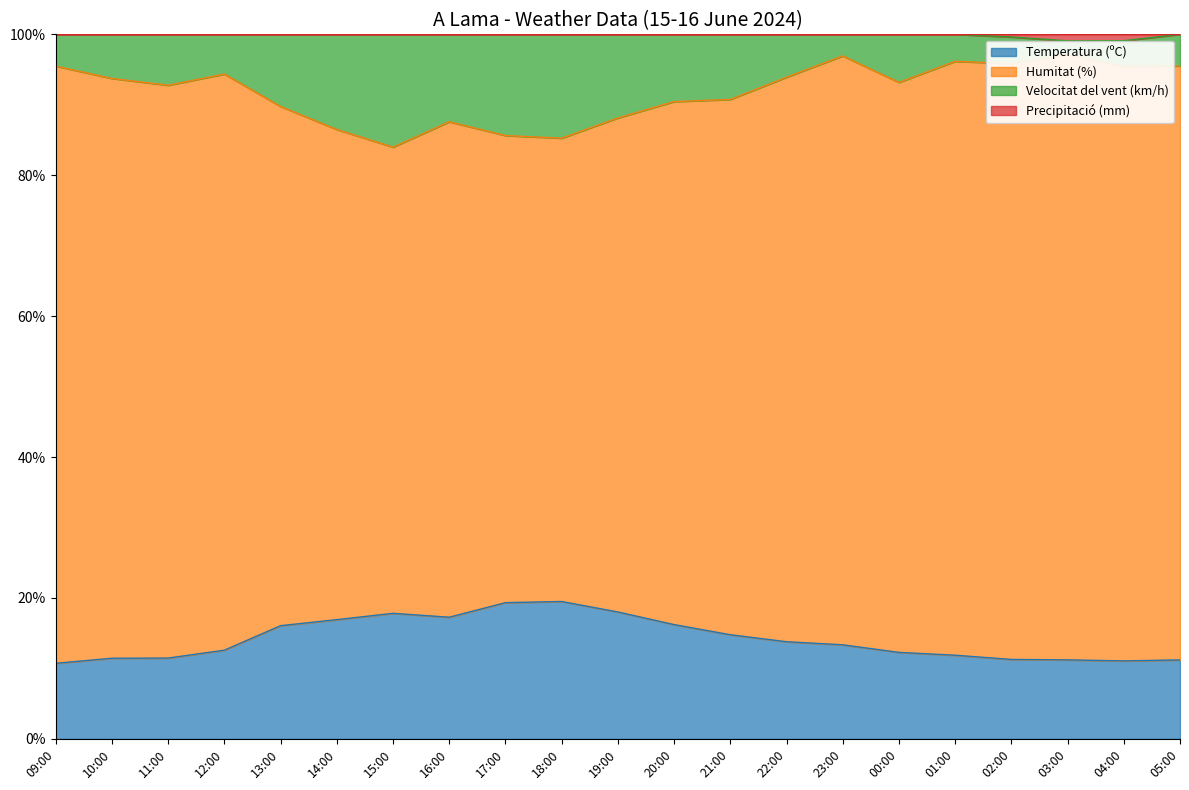

What is the minimum value for Temperatura (ºC)?

10.7